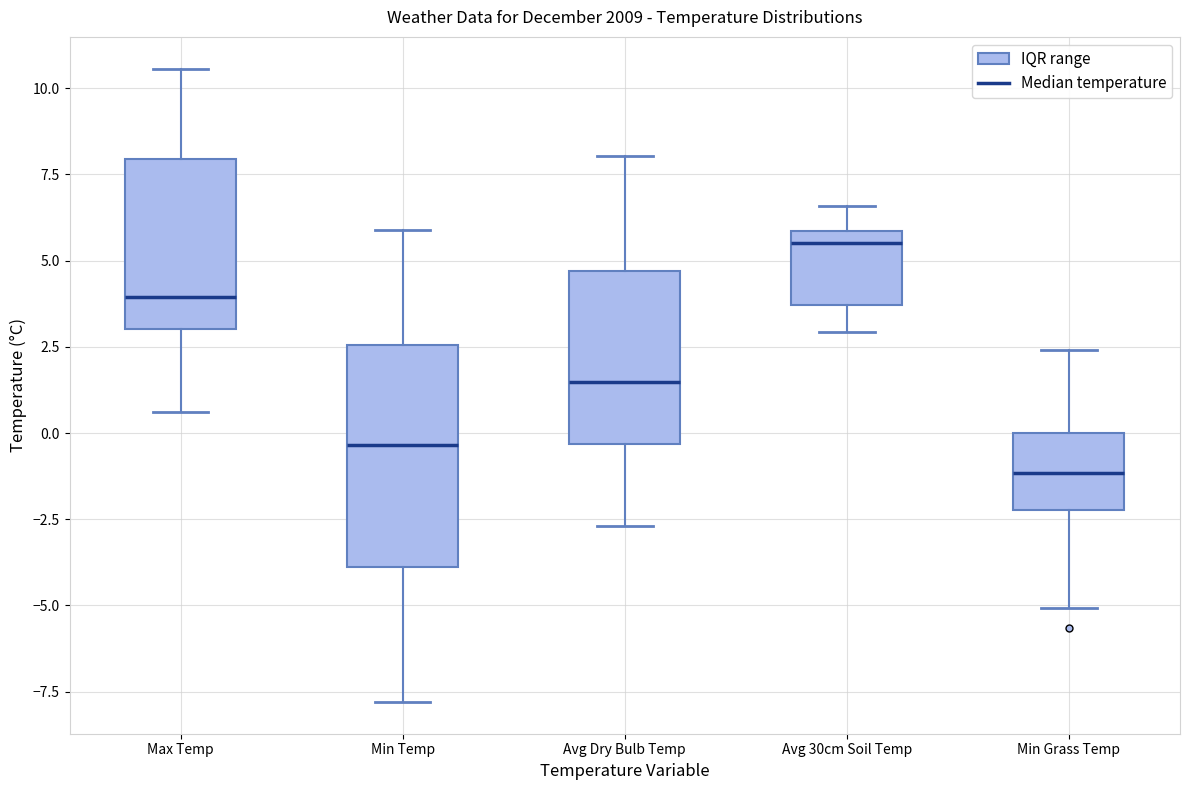

Which box is the tallest, from its lower edge to its upper edge?

Min Temp